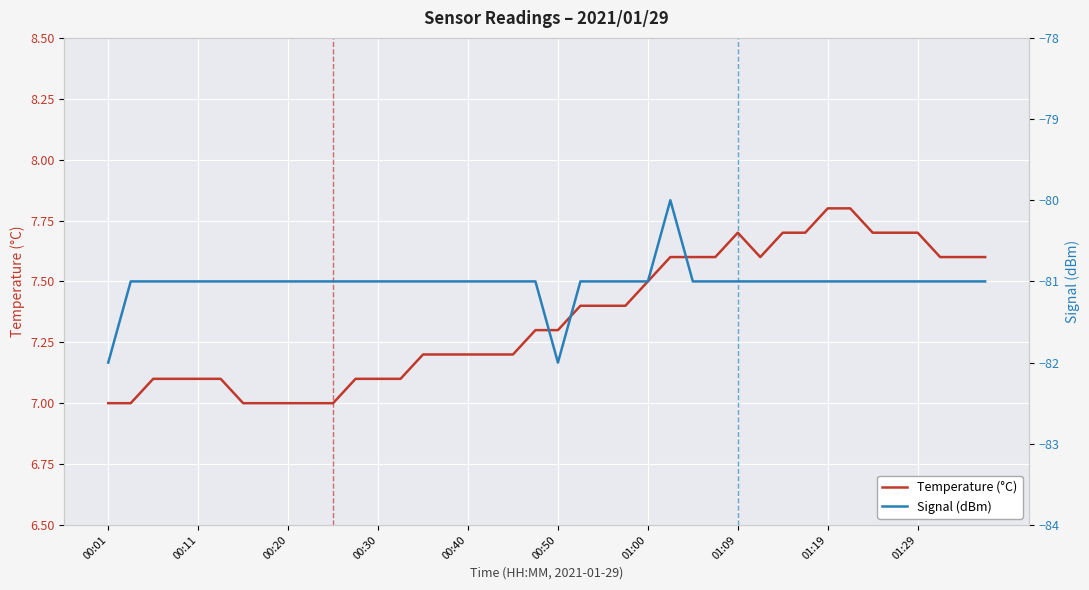

What is the highest value of the Temperature (°C) series?

7.8